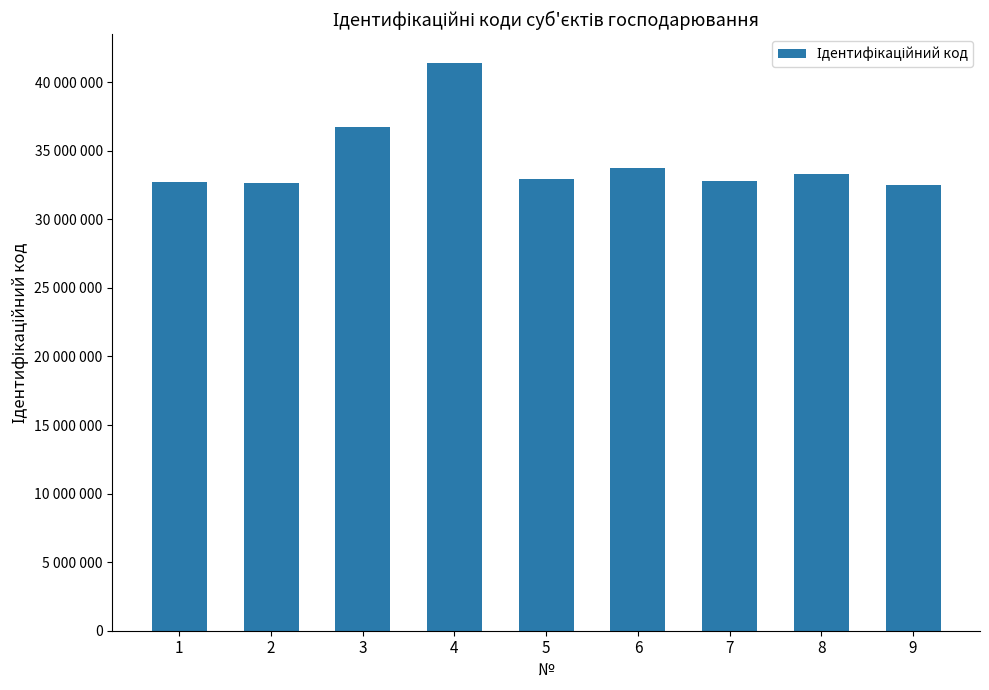

What is the minimum value shown in the chart?

32491248